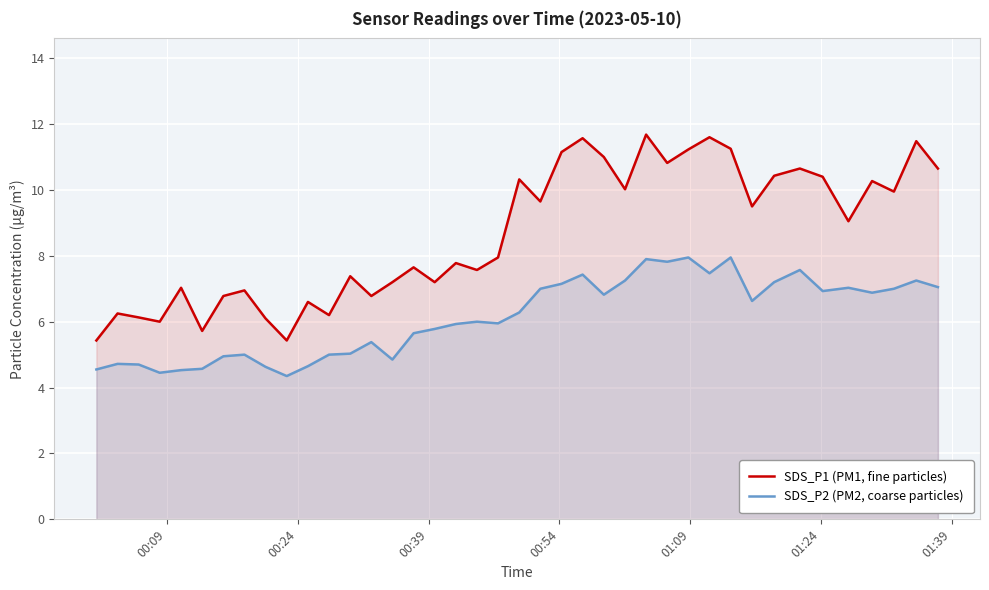

Does the chart display data point markers on the line(s)?

No